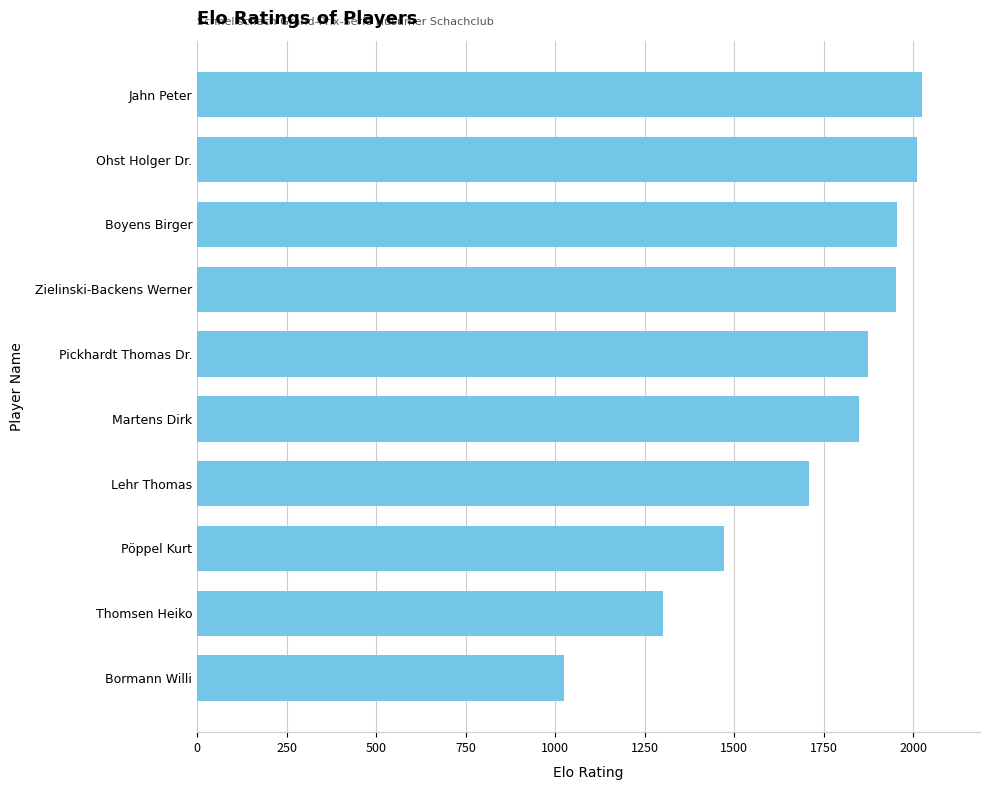

How many series are shown in this chart?

1